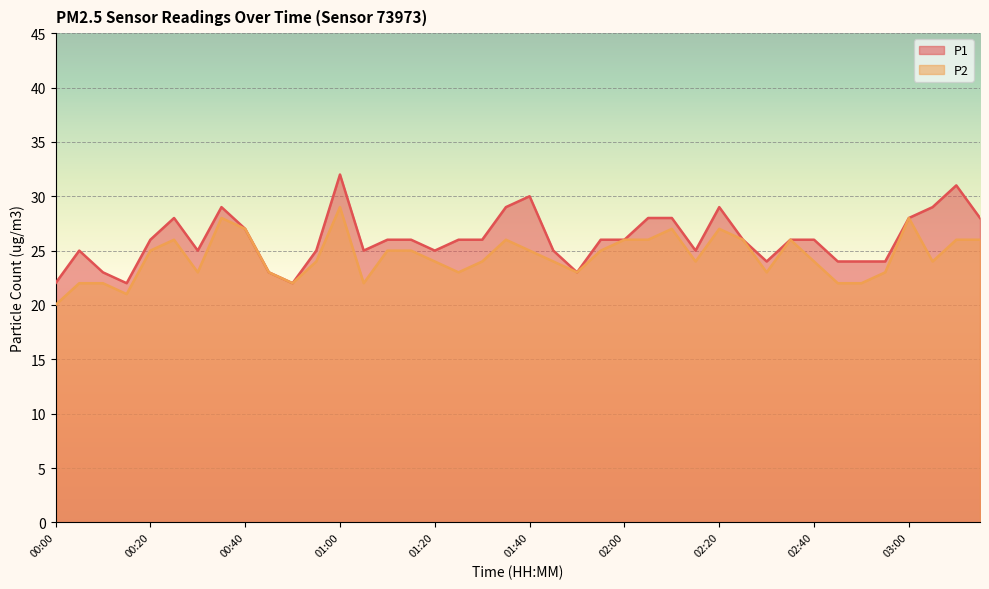

Reading right to left, extract all data points from this chart.

P1: 28	31	29	28	24	24	24	26	26	24	26	29	25	28	28	26	26	23	25	30	29	26	26	25	26	26	25	32	25	22	23	27	29	25	28	26	22	23	25	22
P2: 26	26	24	28	23	22	22	24	26	23	26	27	24	27	26	26	25	23	24	25	26	24	23	24	25	25	22	29	24	22	23	27	28	23	26	25	21	22	22	20